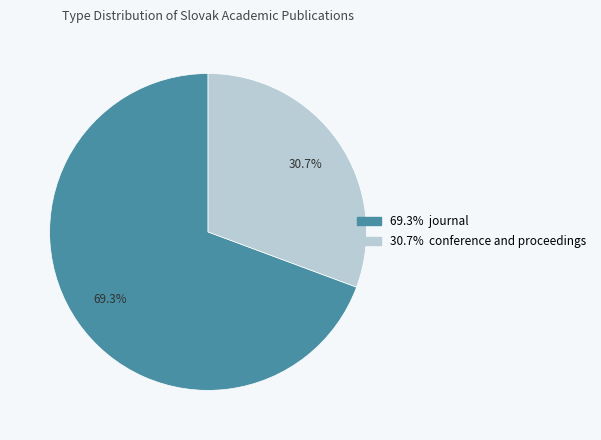

Is there any slice that represents more than half of the pie?

Yes